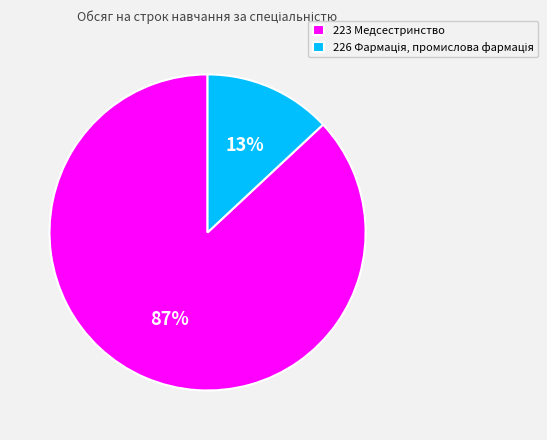

To the nearest percent, what percentage of the pie is 223 Медсестринство?

87%